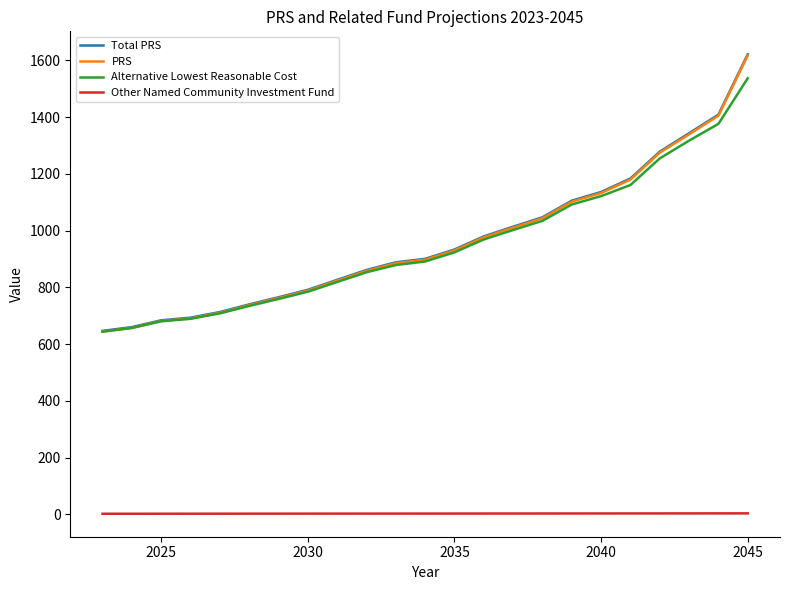

What is the minimum value for Total PRS?

646.9